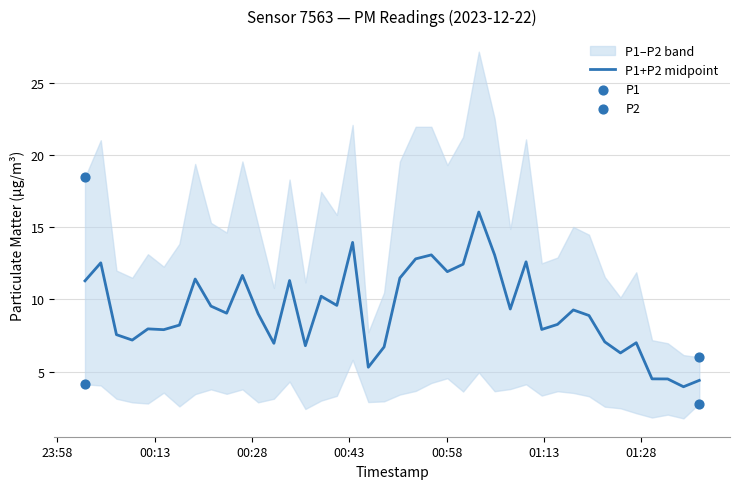

Approximately how many times larger is the value at 2023-12-22T00:04:42 compared to 2023-12-22T00:41:05?

1.3